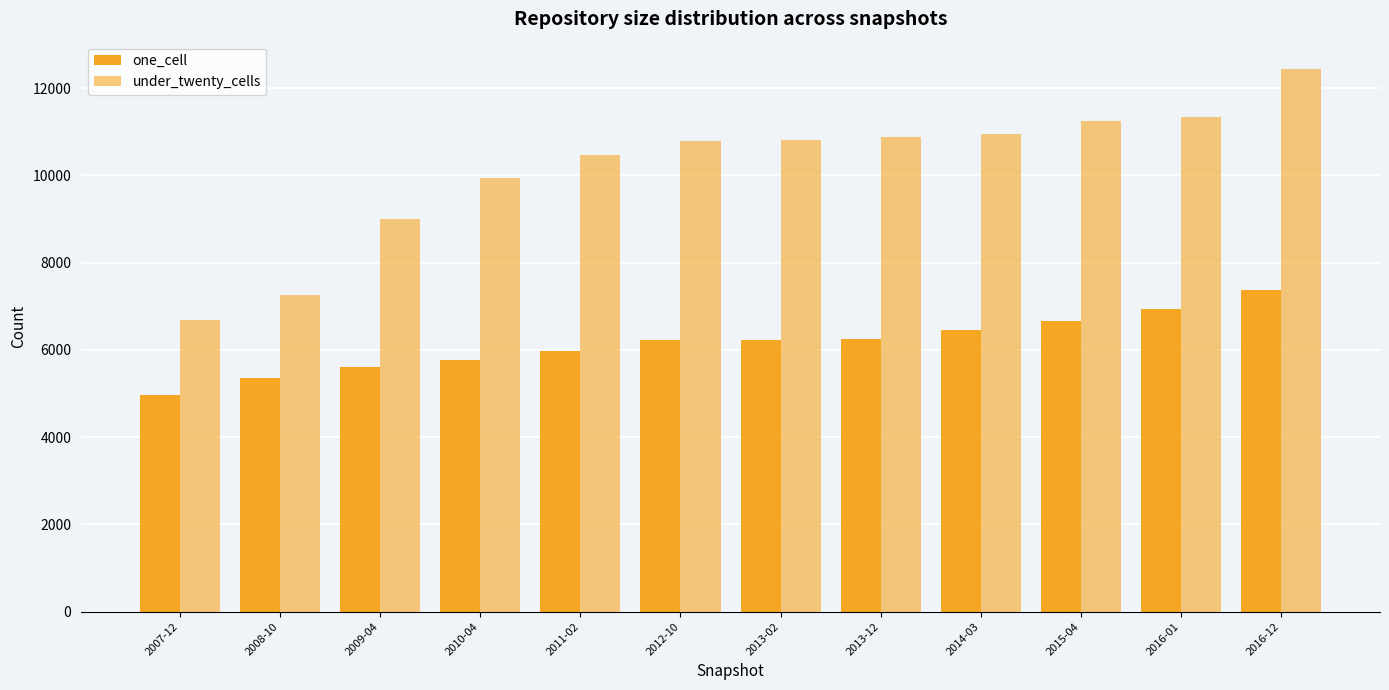

How many values in the under_twenty_cells series are below 10808?

6